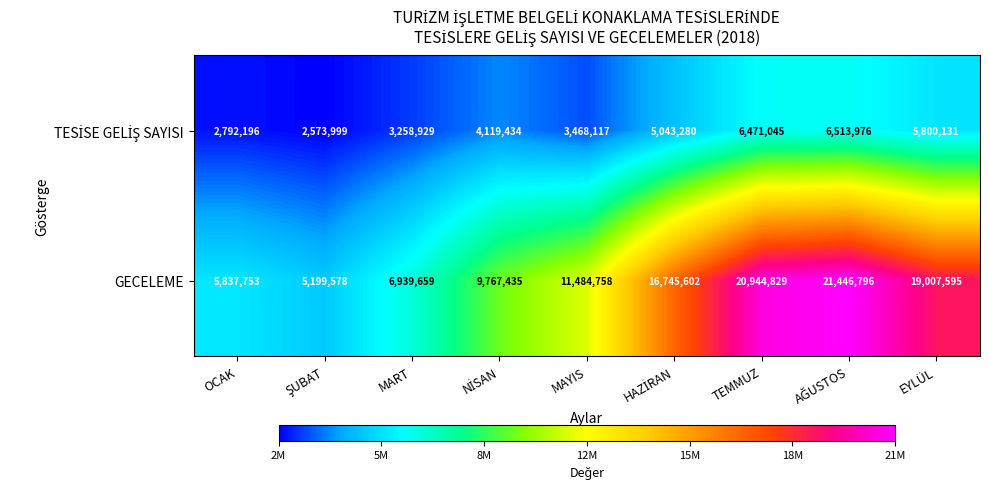

Which series has the largest total across all categories?

GECELEME